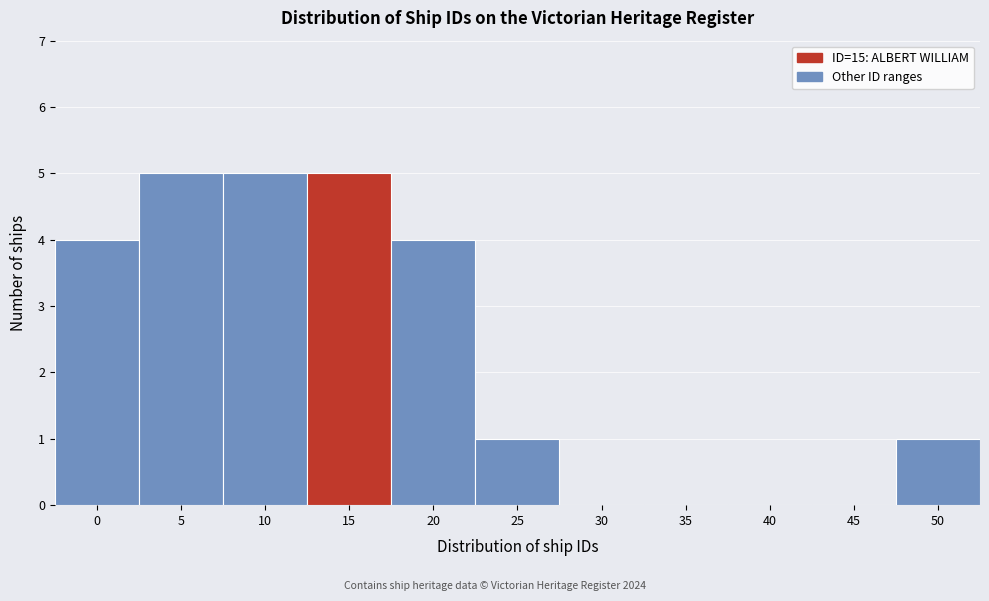

Reading left to right, list all the values displayed in this chart.

0=4	5=5	10=5	15=5	20=4	25=1	30=0	35=0	40=0	45=0	50=1